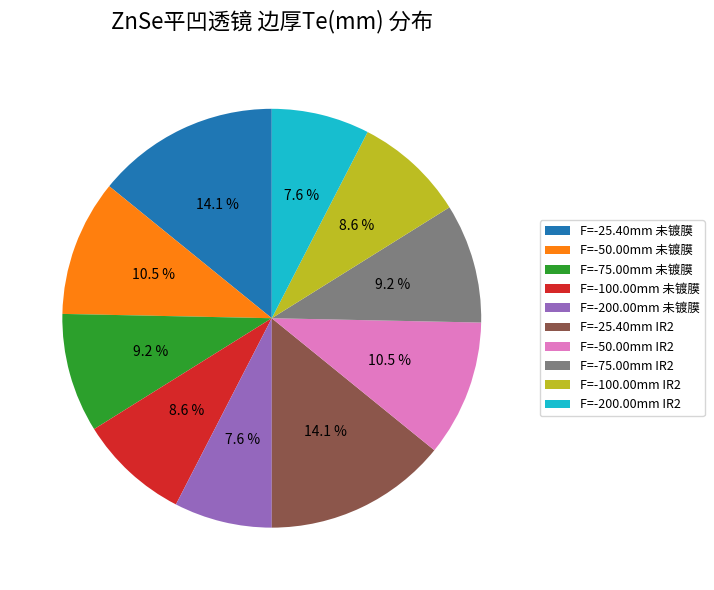

True or false: F=-100.00mm IR2 accounts for 9% of the total.

True